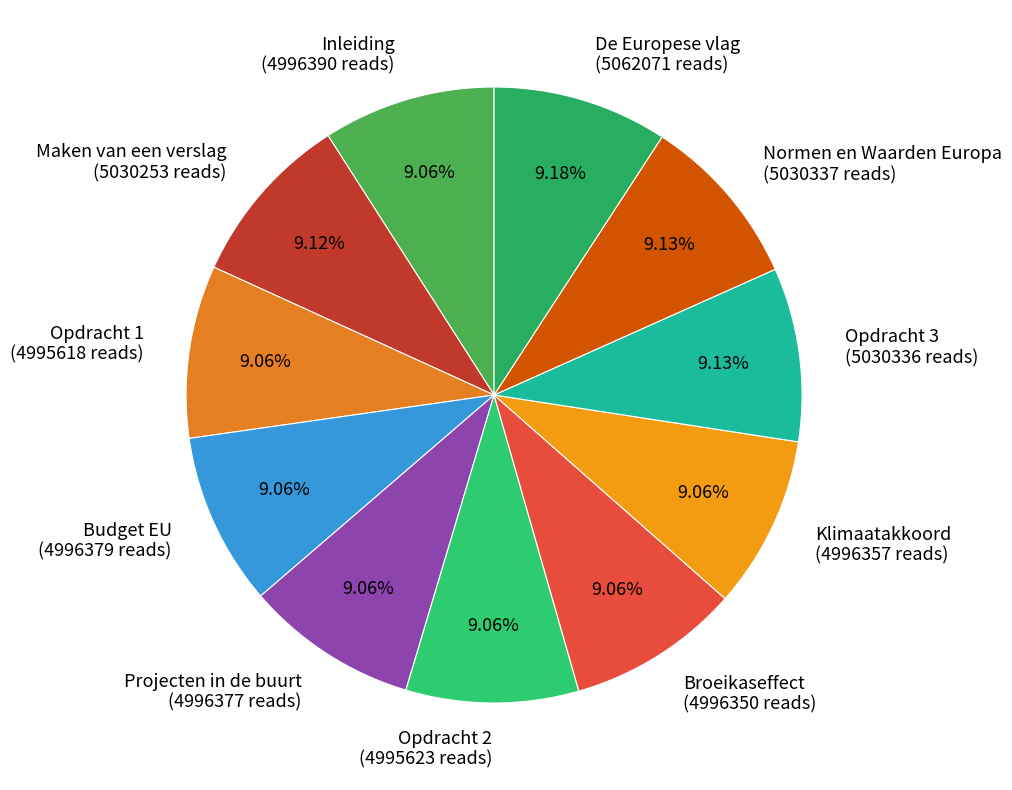

How many slices are in this pie chart?

11